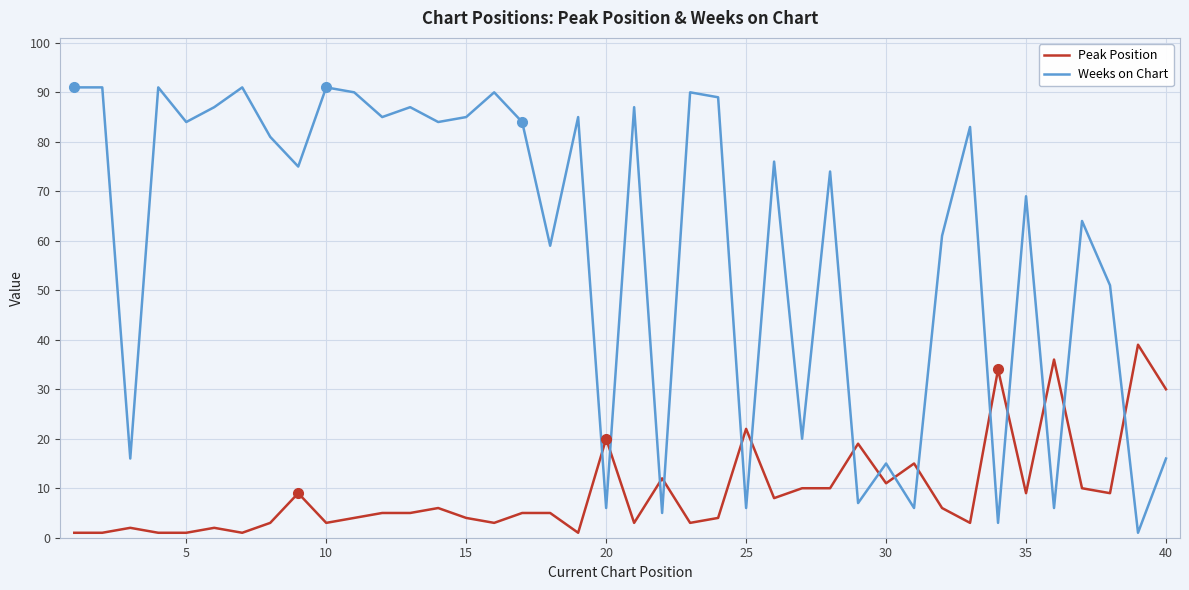

What is the difference between the maximum and minimum values in the Weeks on Chart series?

90